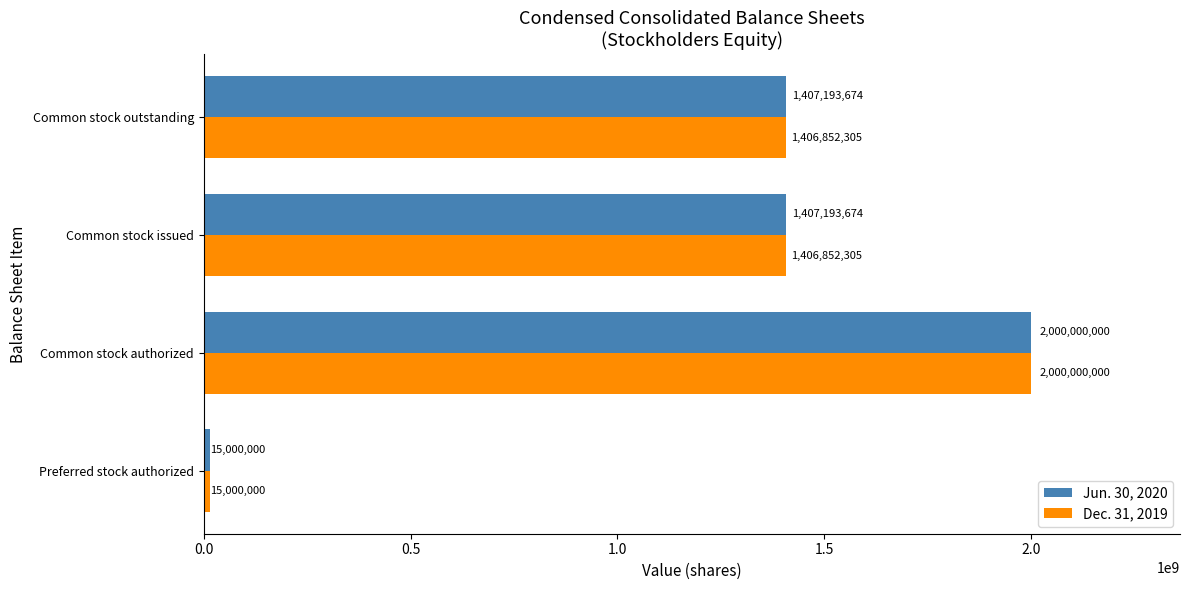

Count the Jun. 30, 2020 values in the range 1407193674 to 2000000000.

3